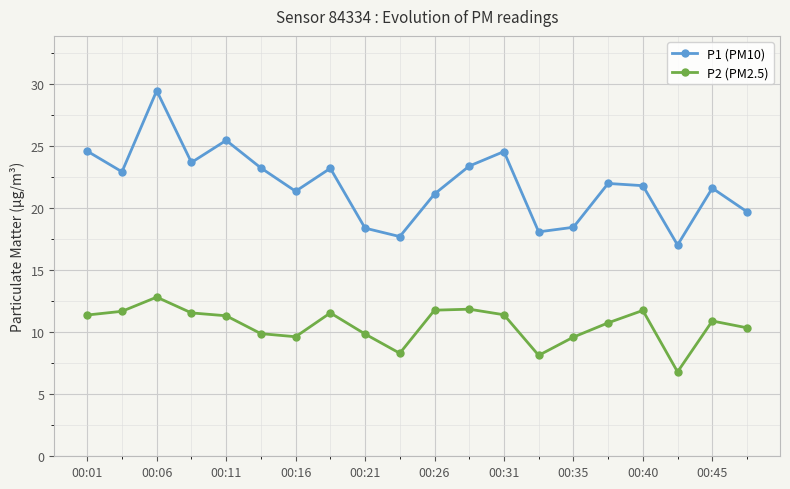

Which series has the largest total across all categories?

P1 (PM10)